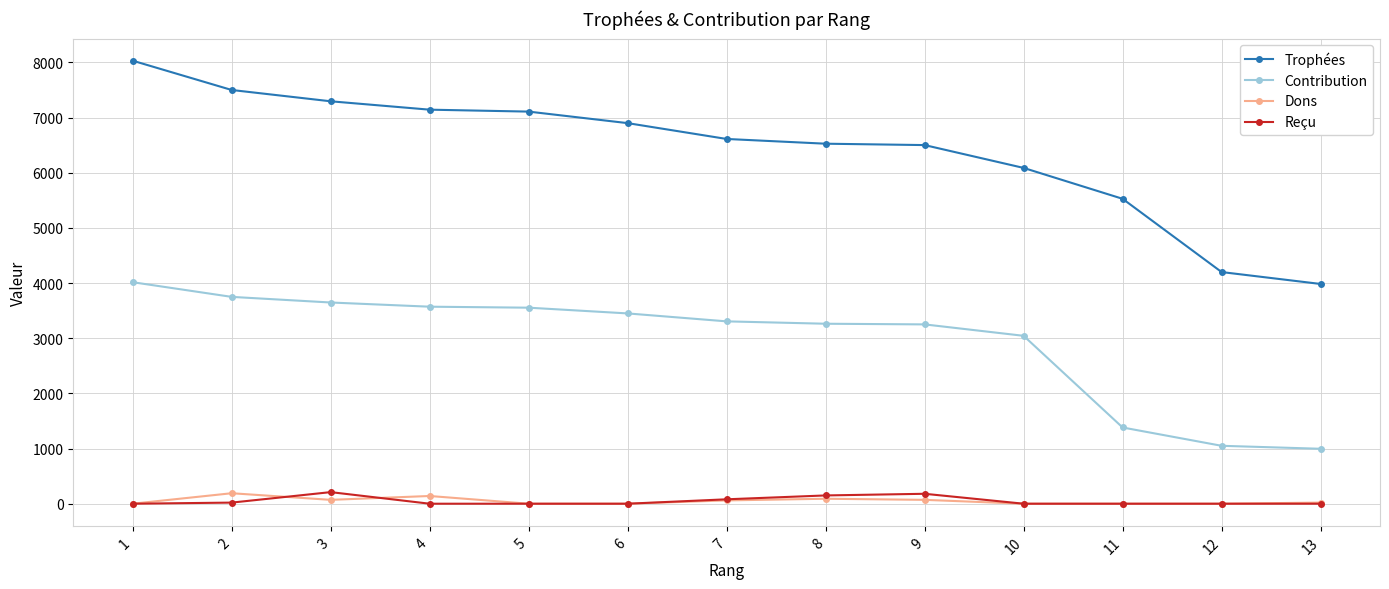

Which label corresponds to the largest value in the chart?

1